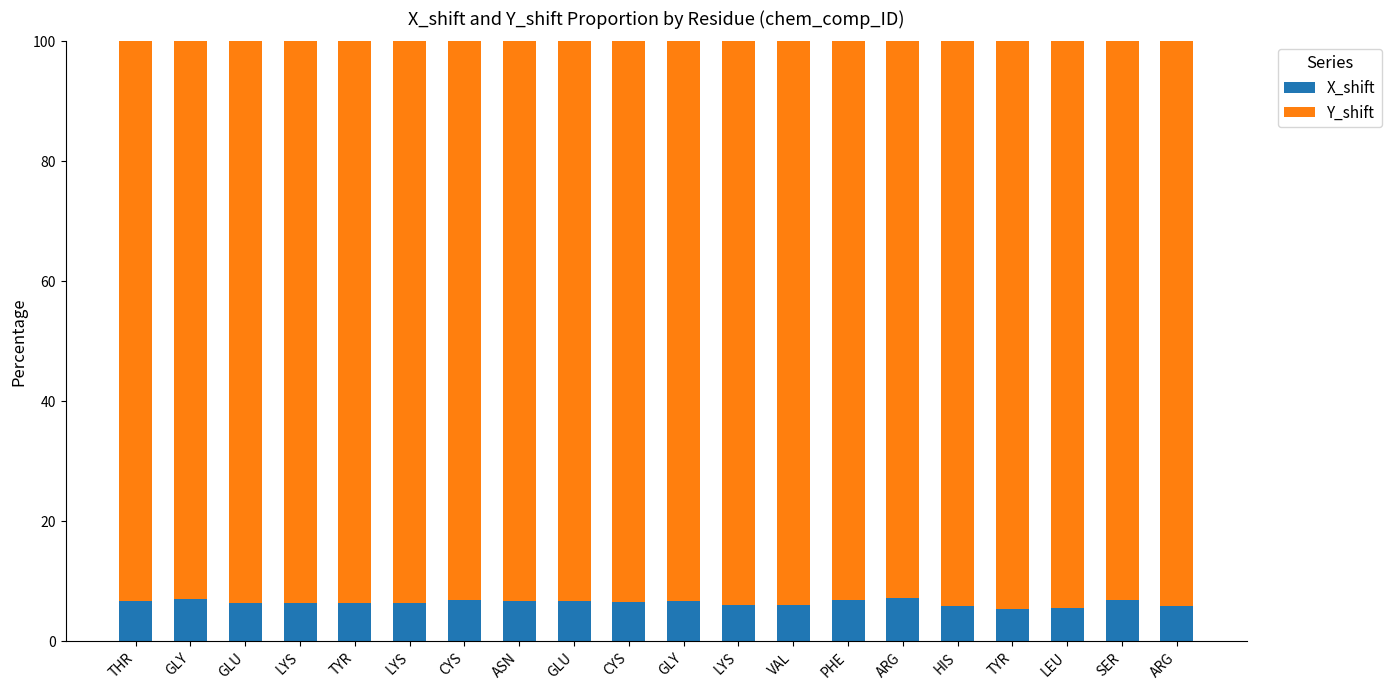

Does the chart contain any negative values?

No